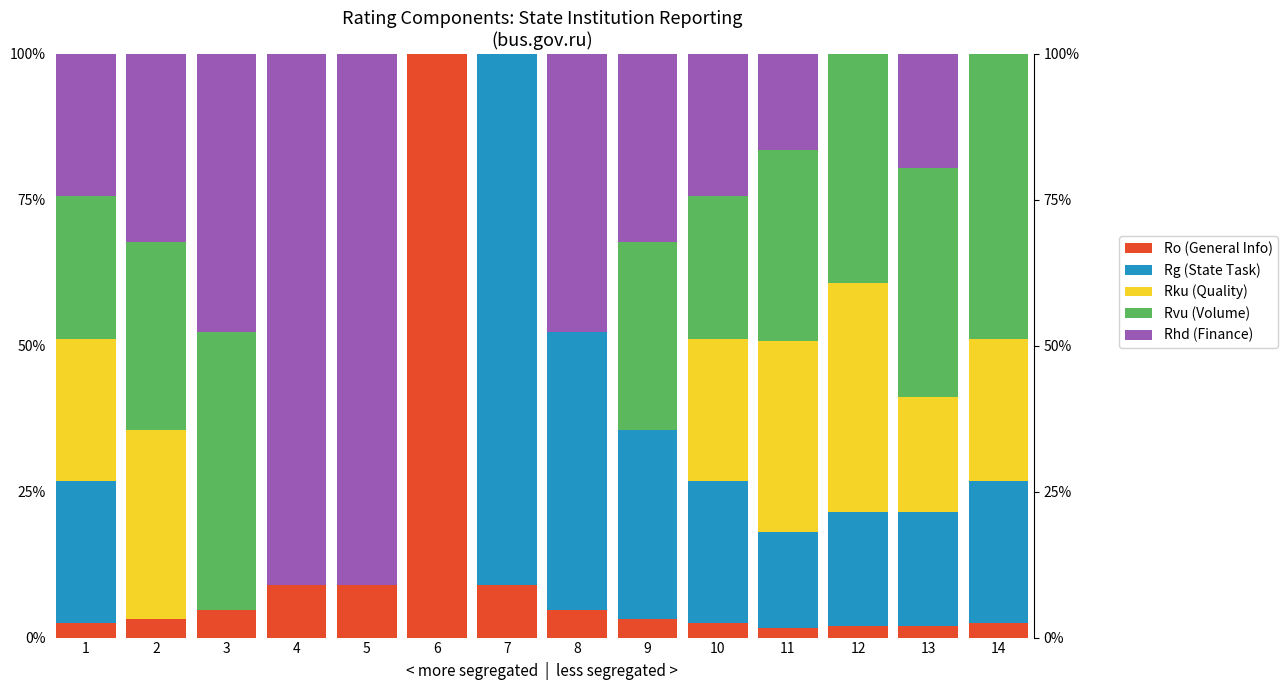

What is the difference between the highest and lowest values at 8?

0.5